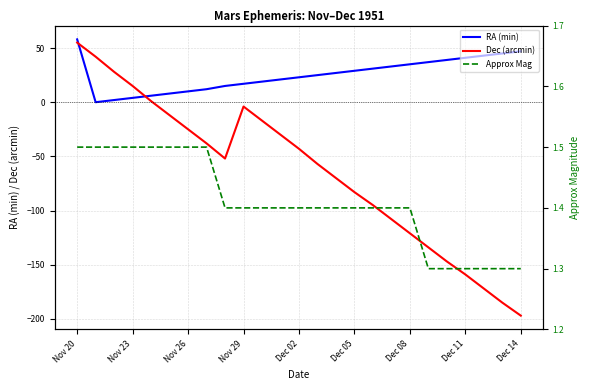

The value of Dec (arcmin) at Dec 08 is -121. True or false?

True